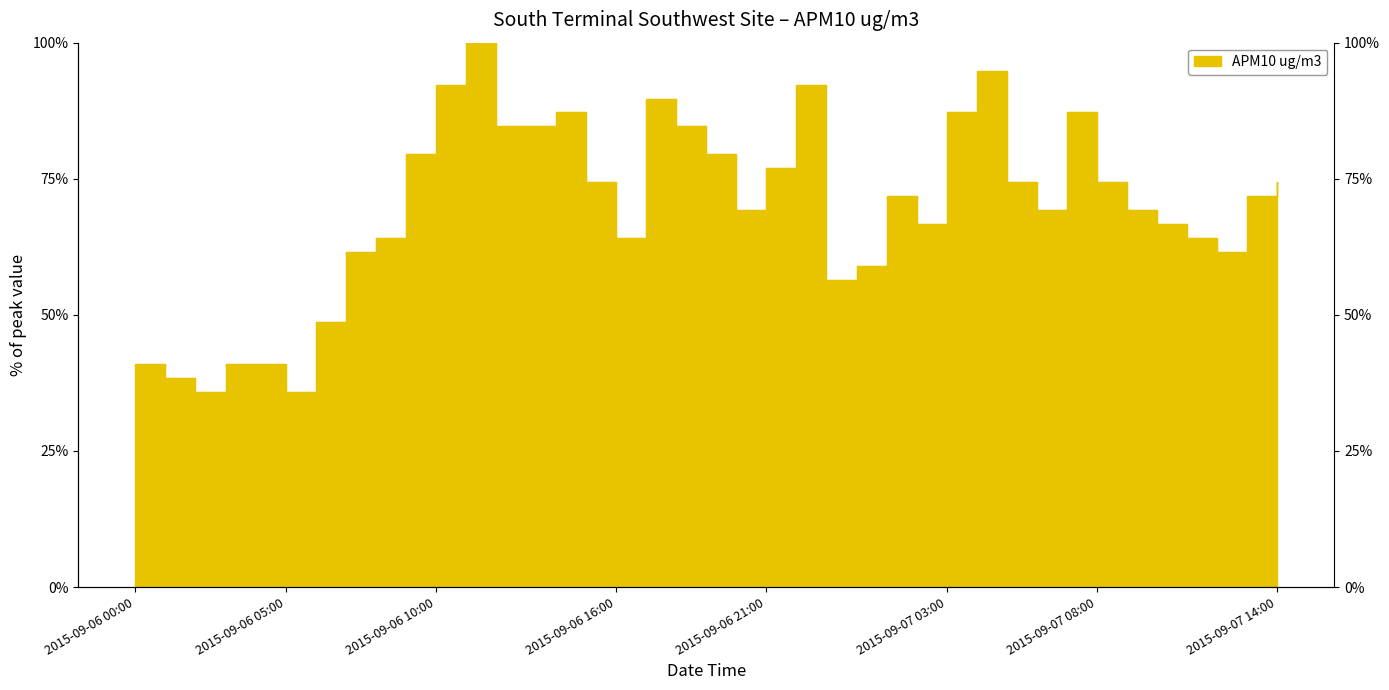

What is the label of the 10th point from the left?

2015-09-06 09:00